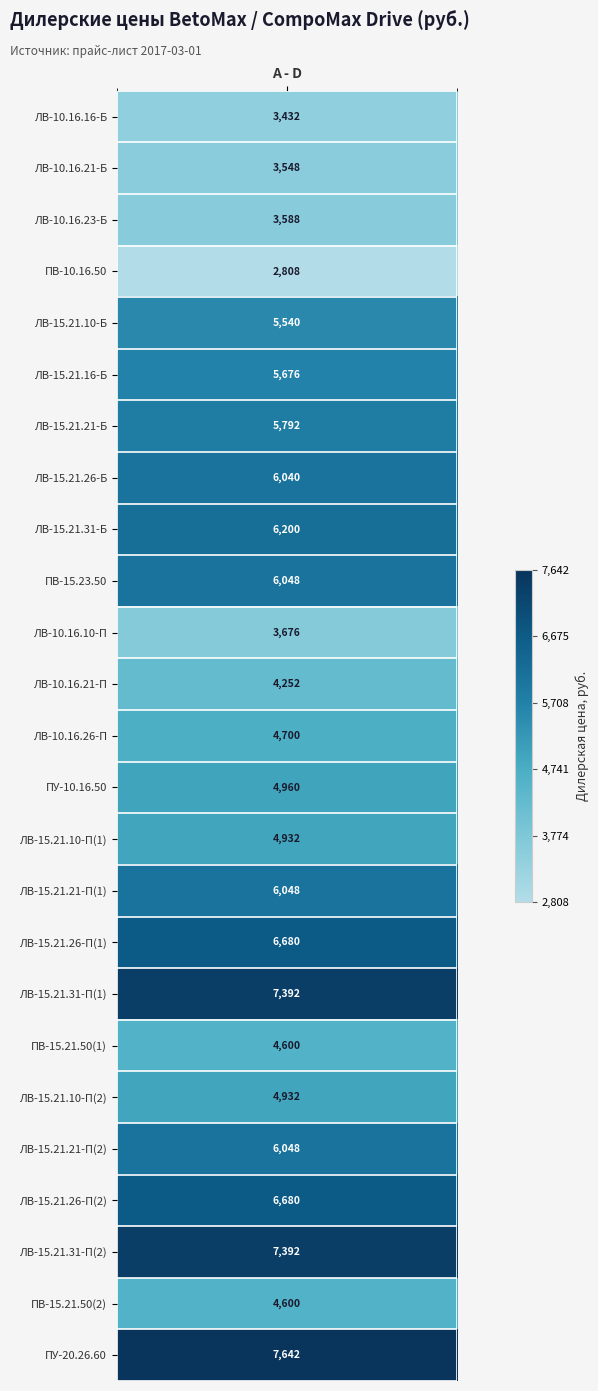

Rank the categories by value from highest to lowest.

24, 17, 22, 16, 21, 8, 9, 15, 20, 7, 6, 5, 4, 13, 14, 19, 12, 18, 23, 11, 10, 2, 1, 0, 3